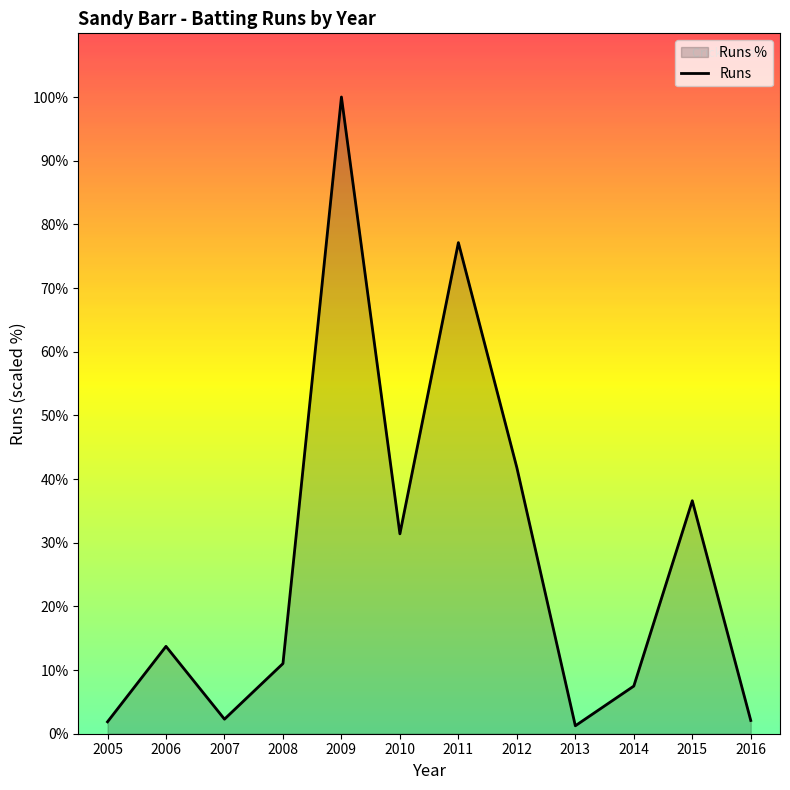

List the labels in order of value, smallest first.

2013, 2005, 2016, 2007, 2014, 2008, 2006, 2010, 2015, 2012, 2011, 2009